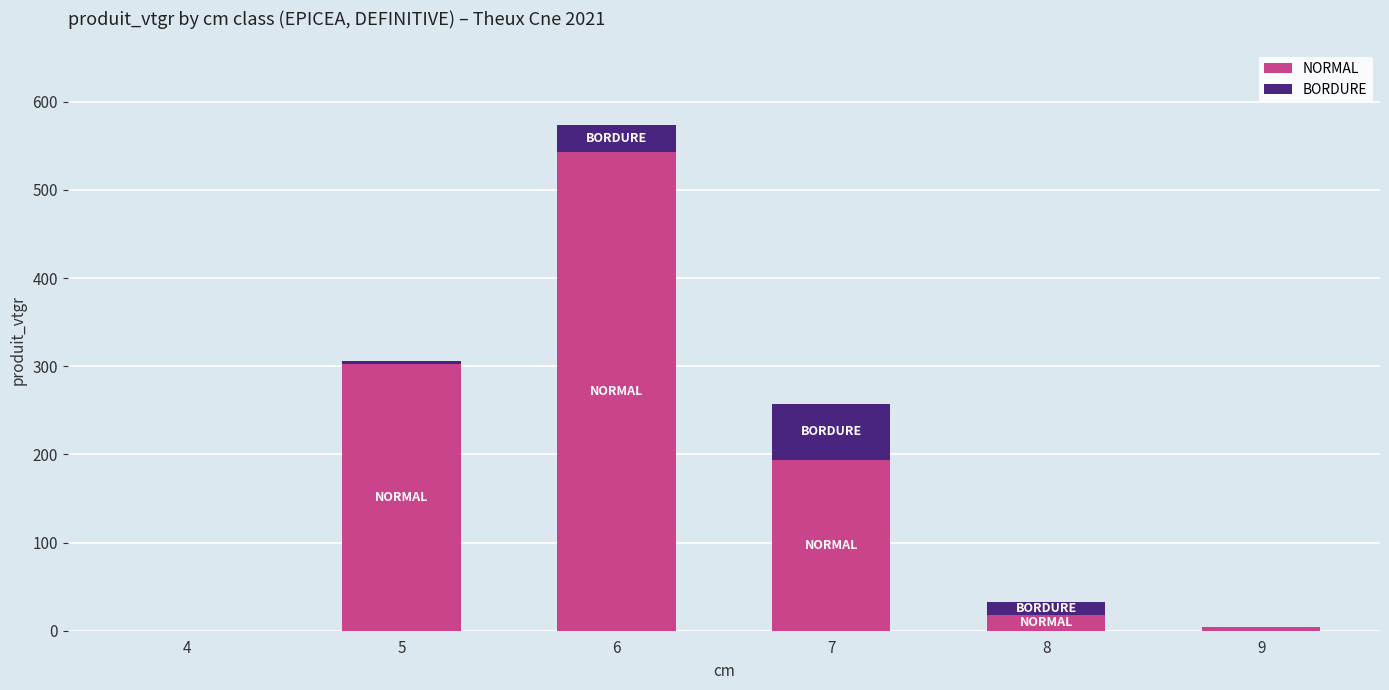

What is the highest value of the NORMAL series?

542.7